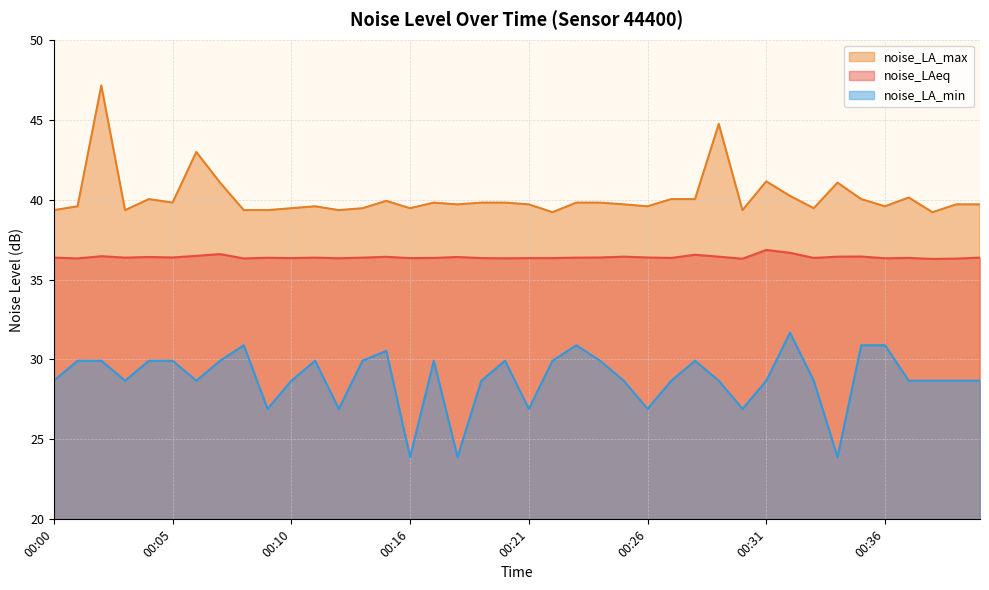

How many interior local valleys does the noise_LAeq series have?

13